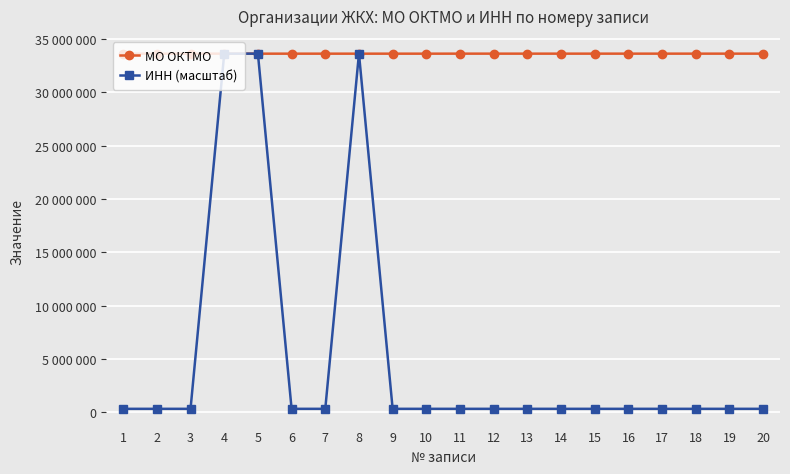

Is this an area chart (filled region under the line)?

No